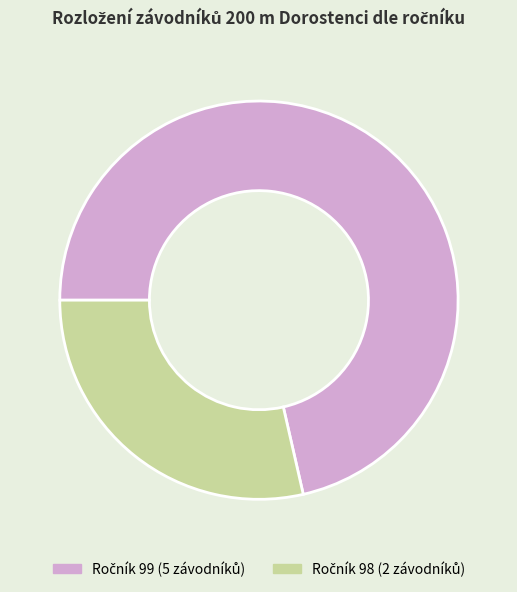

Does any single category account for the majority?

Yes